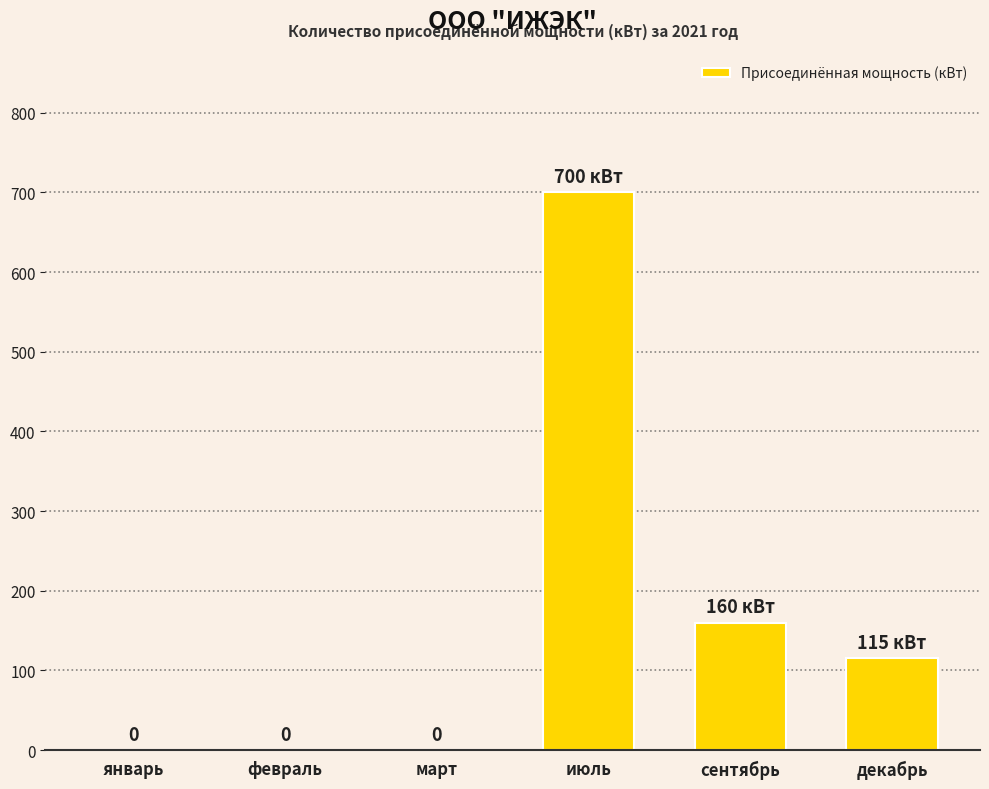

Count the number of categories in the chart.

6